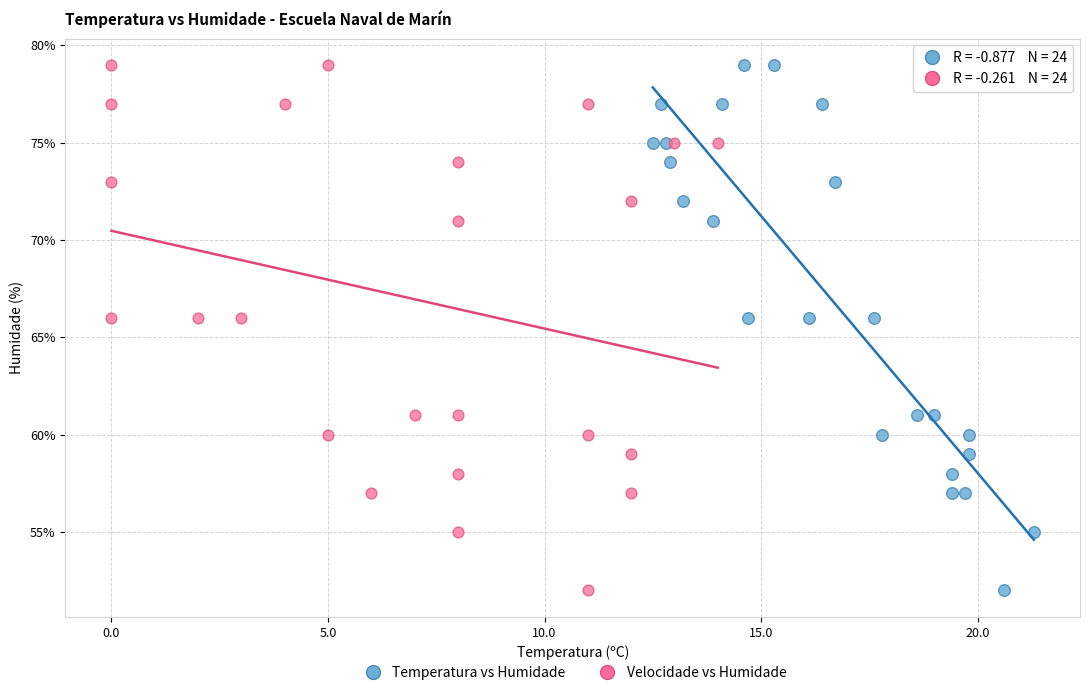

What are all the series names shown in the legend?

Temperatura vs Humidade, Velocidade vs Humidade